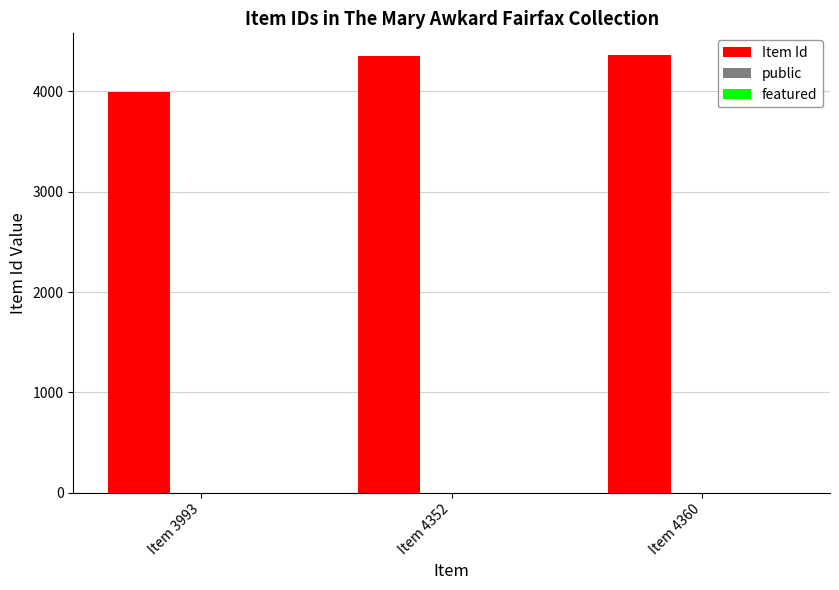

Where is Item Id nearest to the value 4176?

Item 4352